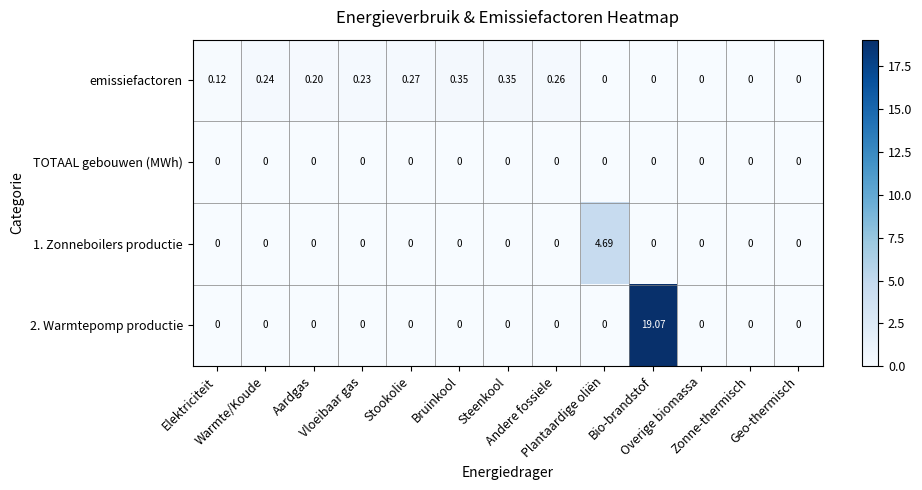

Which series has the largest total across all categories?

2. Warmtepomp productie